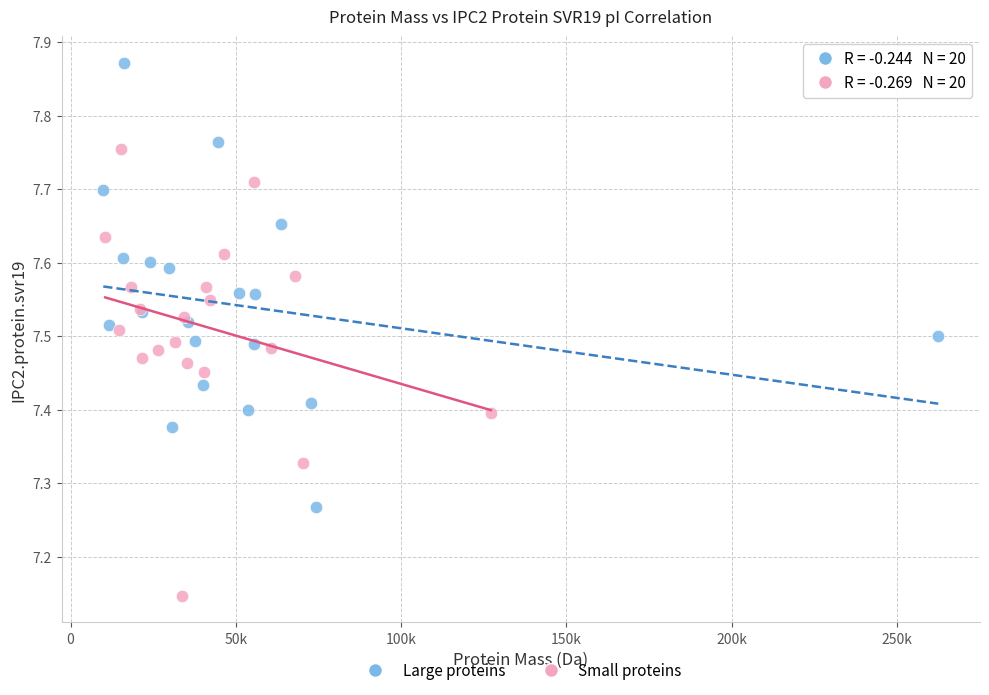

Which series reaches the maximum Y coordinate?

Large proteins